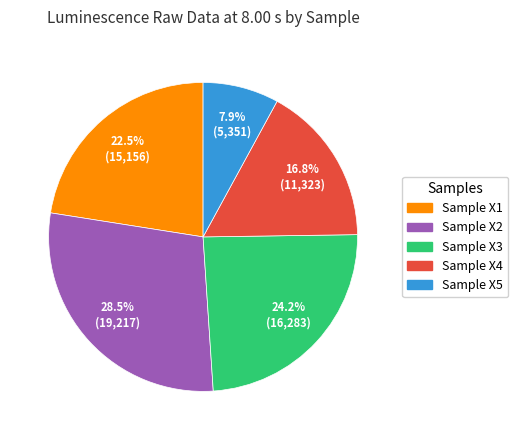

What is the largest slice in the pie chart?

Sample X2